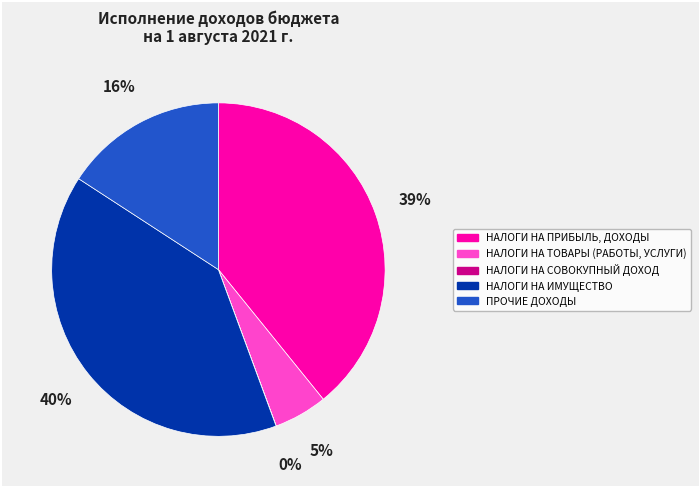

What percentage is the НАЛОГИ НА ИМУЩЕСТВО slice, to the nearest percent?

40%